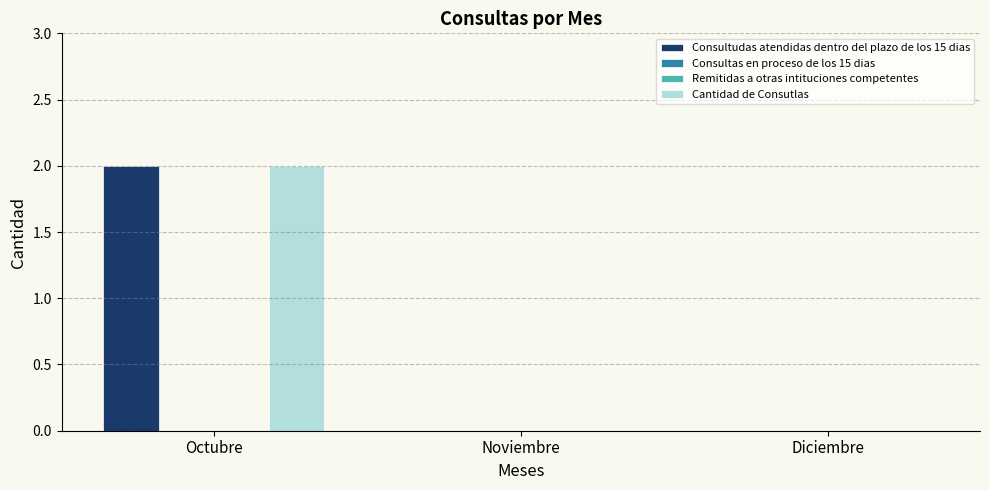

Between Octubre and Noviembre, which series saw the biggest shift?

Consultudas atendidas dentro del plazo de los 15 dias